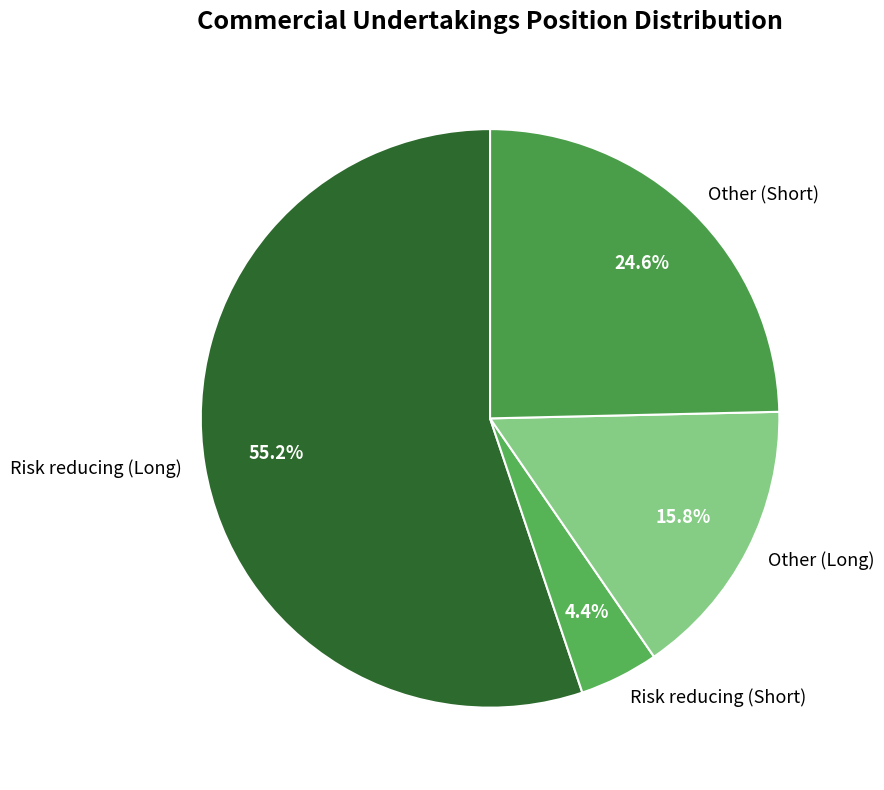

What is the ratio of the value at Risk reducing (Short) to the value at Risk reducing (Long)?

0.1